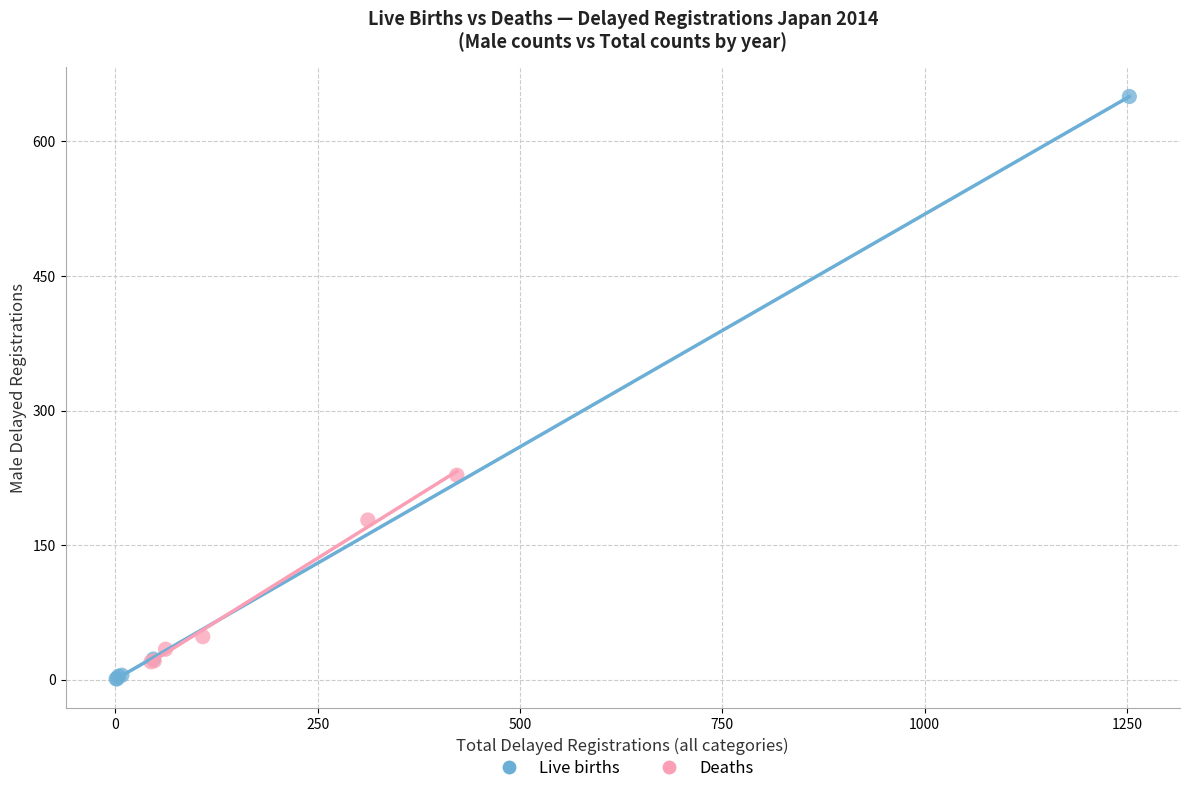

Which series contains the highest Y value?

Live births